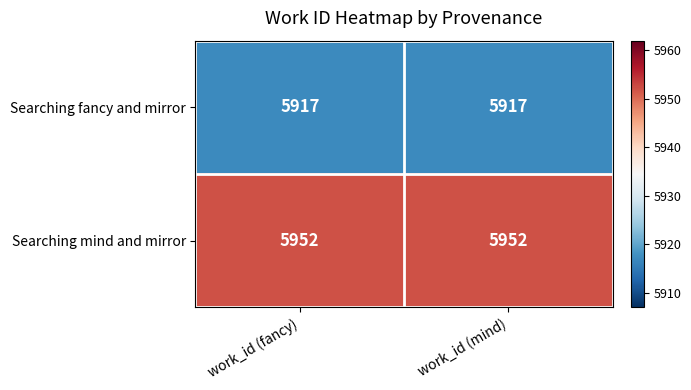

The Searching fancy and mirror series shows 5917 at work_id (fancy). True or false?

True